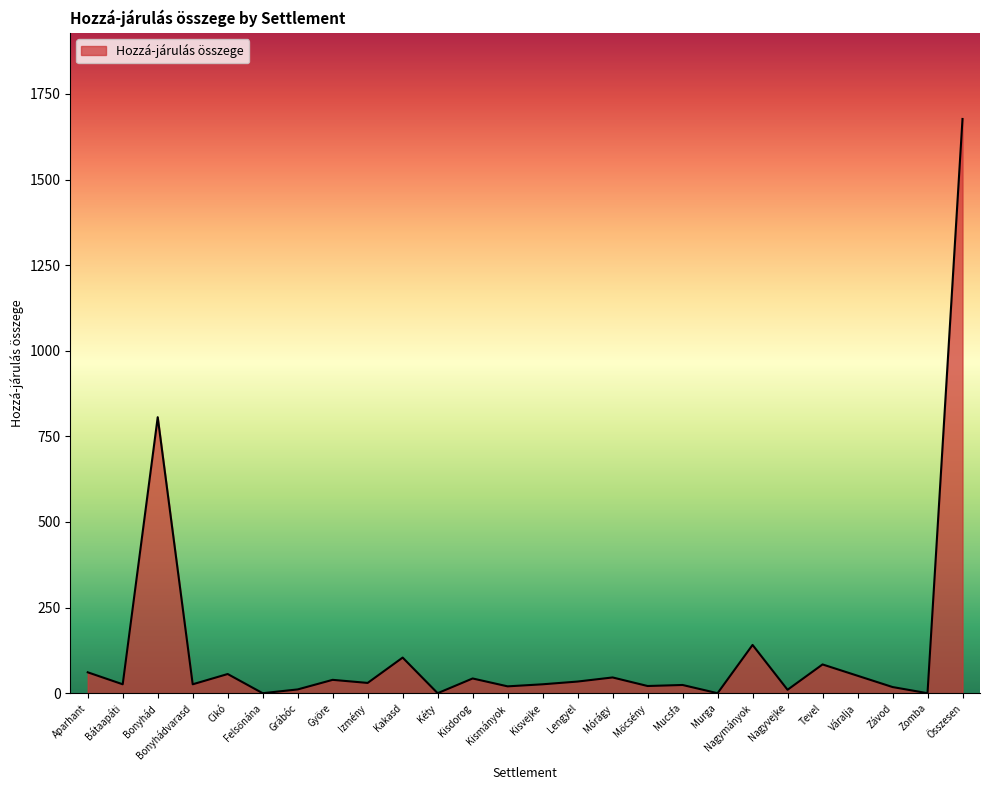

How many lines are shown in the chart?

1